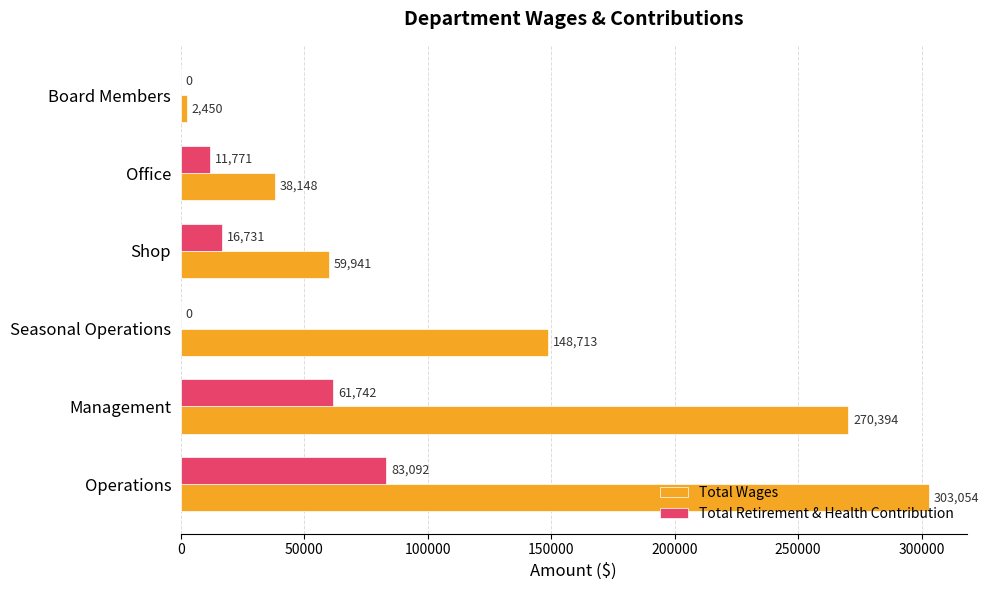

At which category is the sum across all series the highest?

Operations